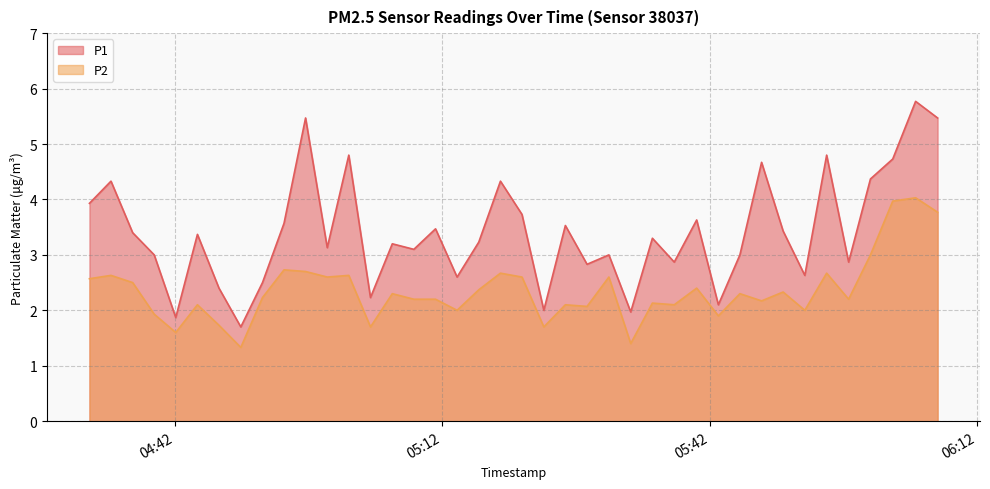

Which series has the largest total across all categories?

P1